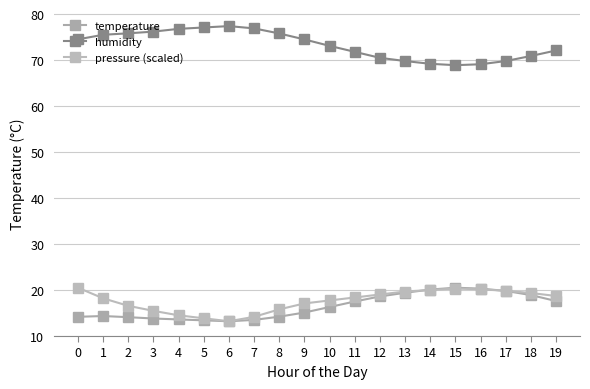

The temperature series shows 13.8 at 3. True or false?

True